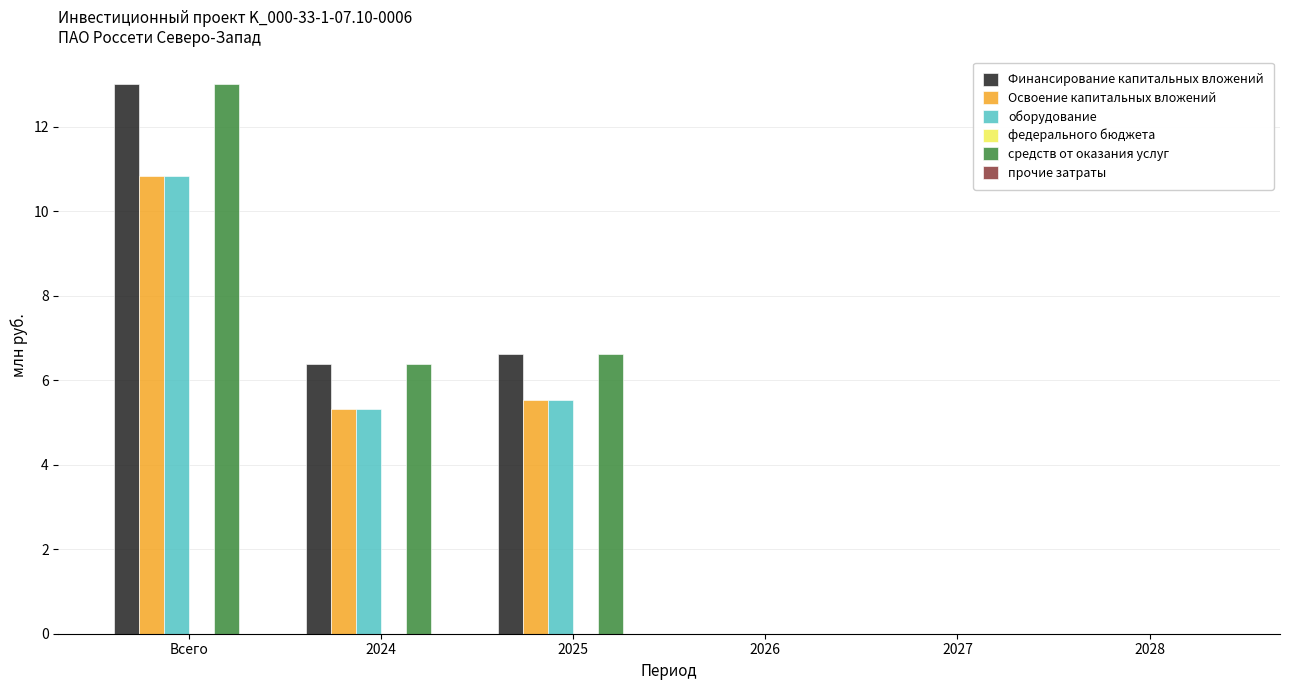

At which category does the chart reach its peak across all series?

Всего